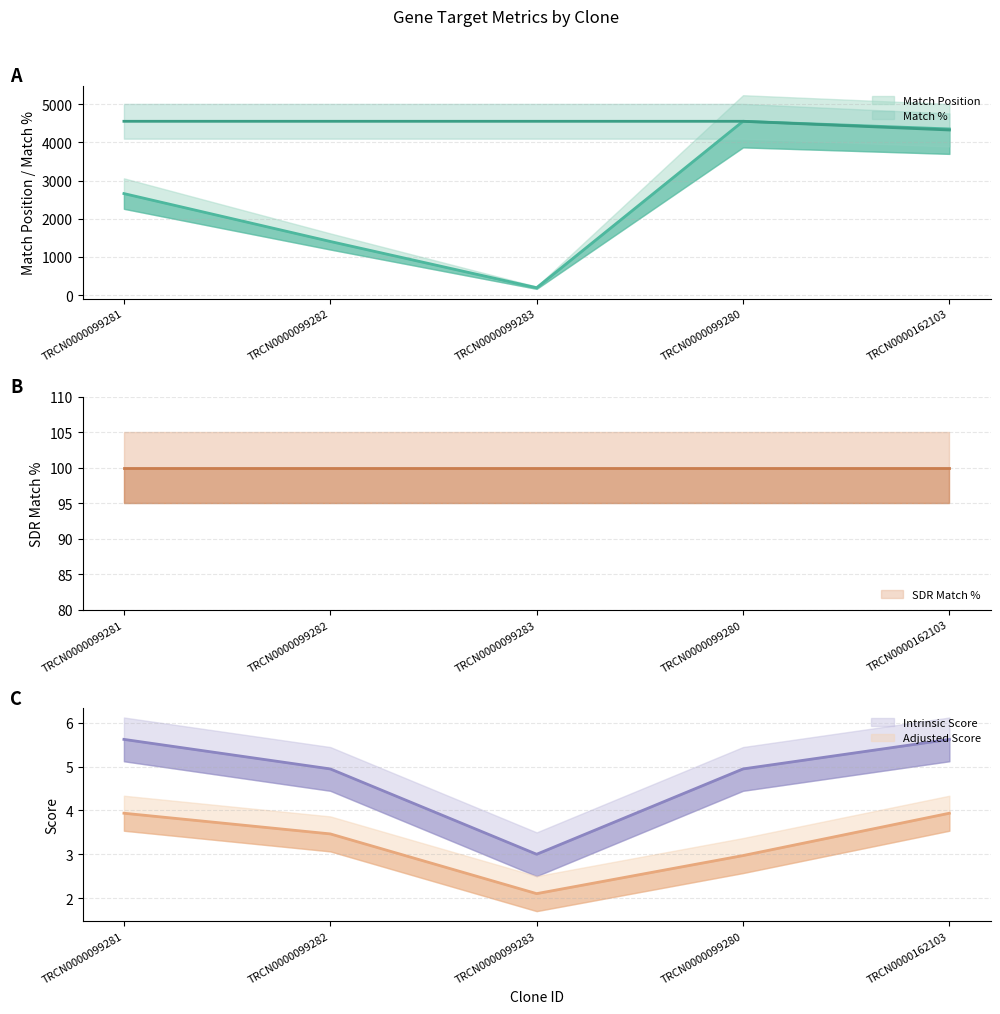

Which category has the highest value in the Adjusted Score series?

TRCN0000099281